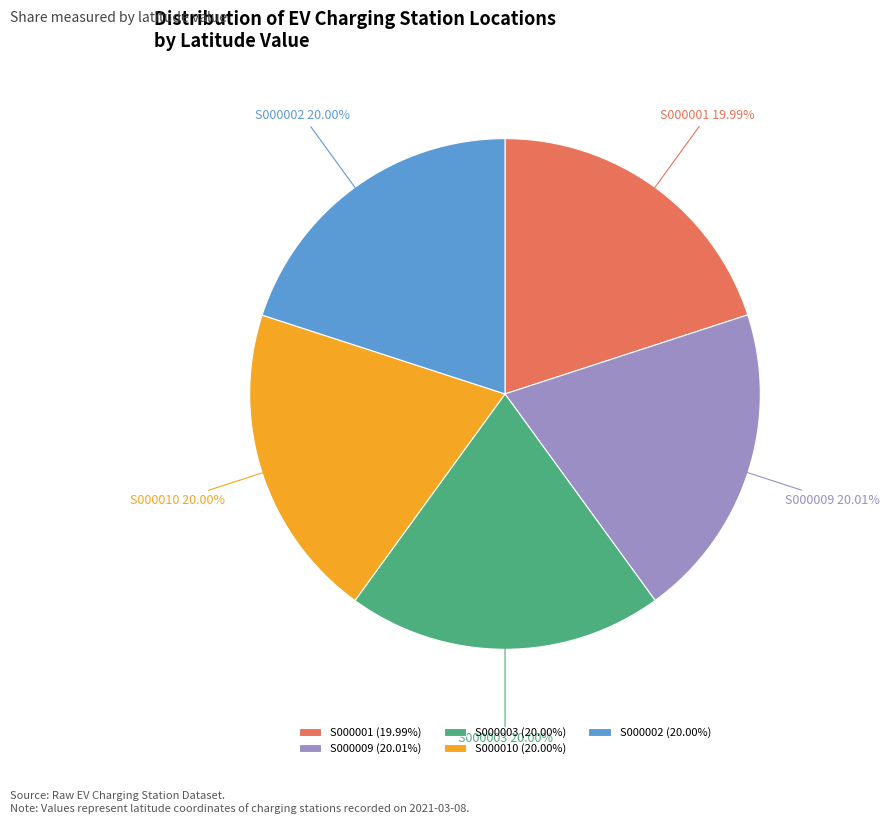

Does any single category account for the majority?

No